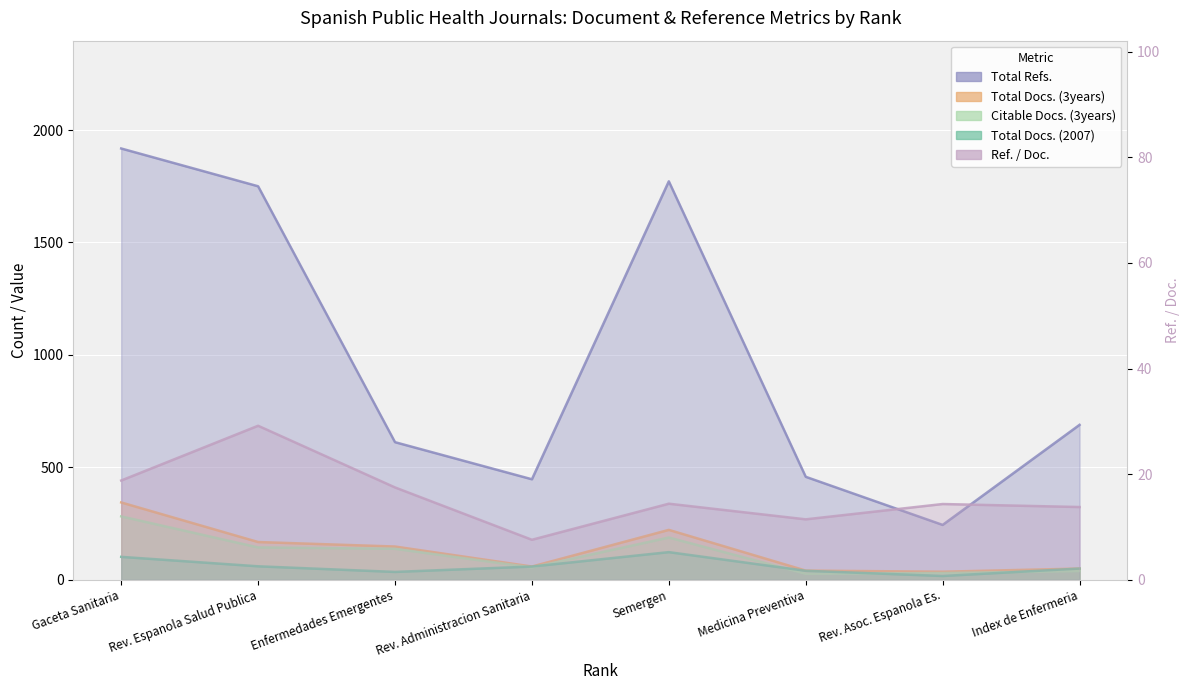

Where is the first local maximum for Total Docs. (2007)?

Semergen